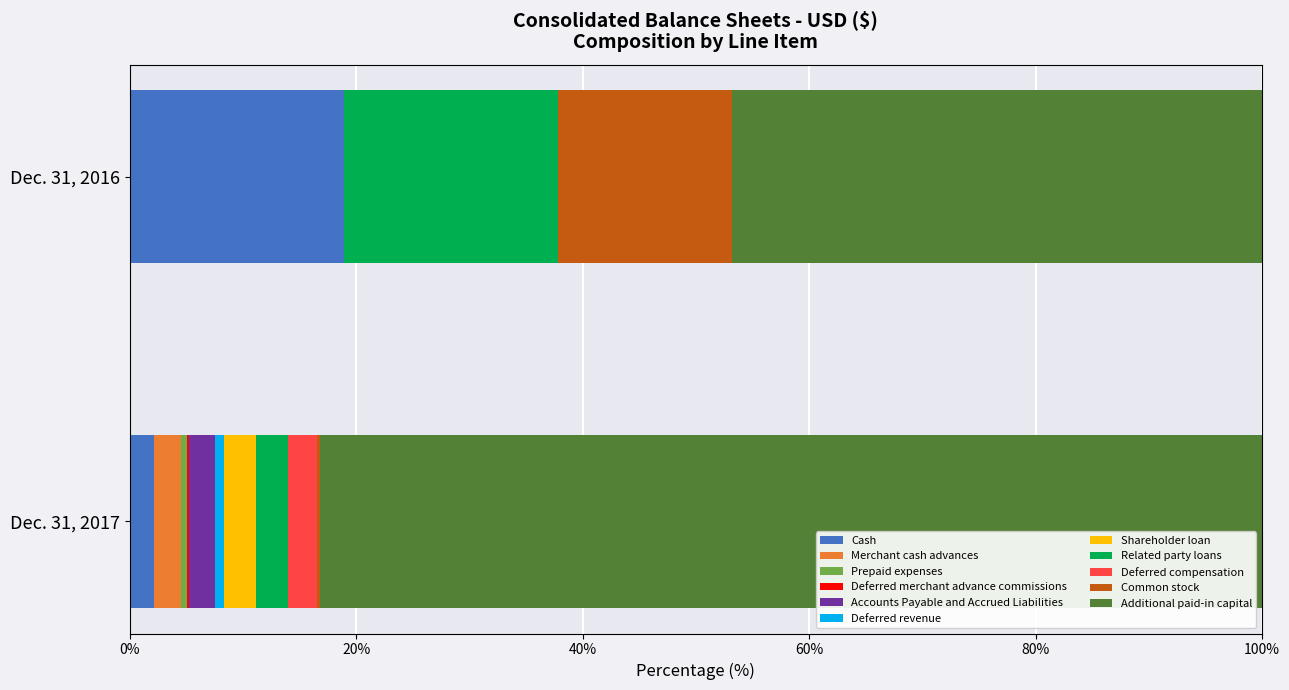

Where does the Dec. 31, 2017 series first go above 147619?

Merchant cash advances